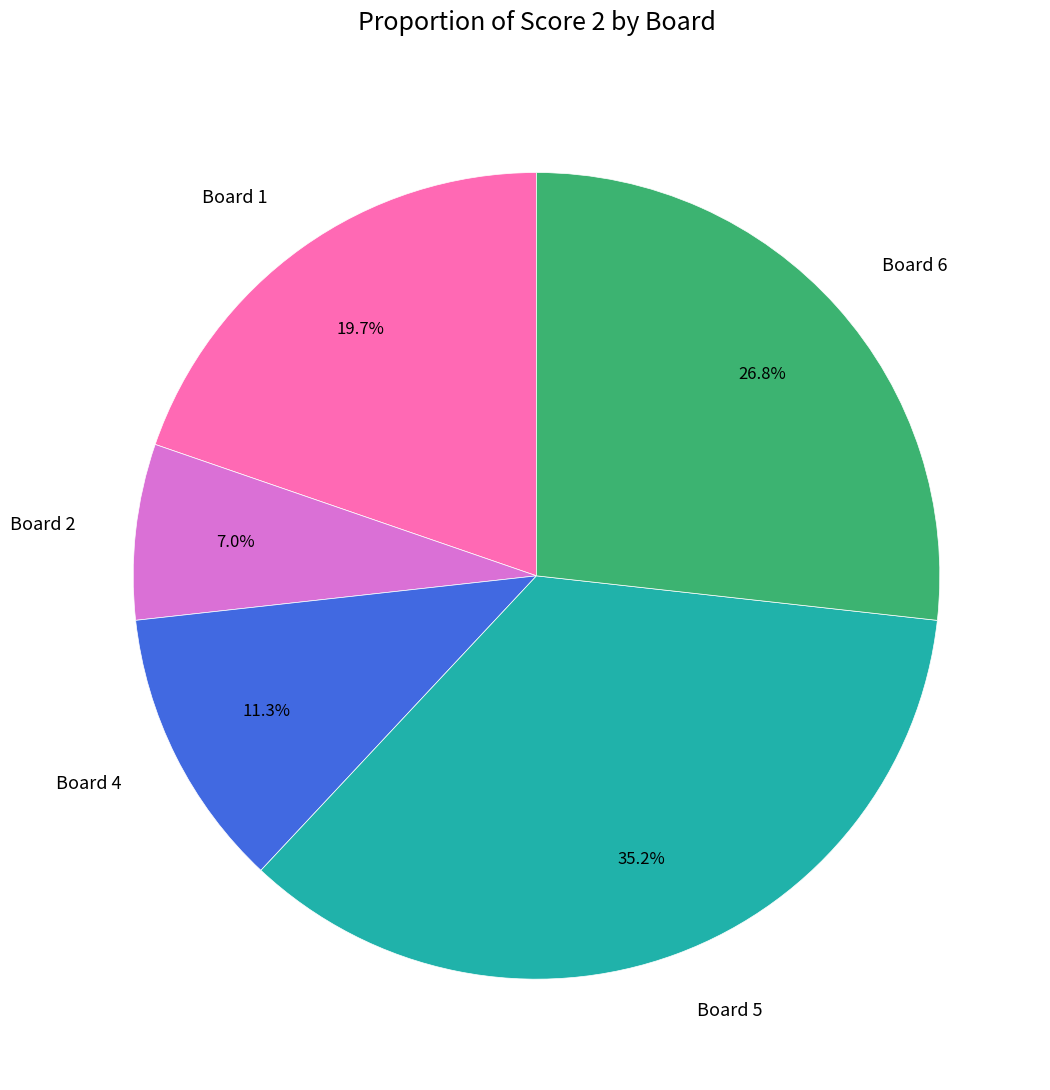

Which category has the smallest portion of the pie?

Board 2